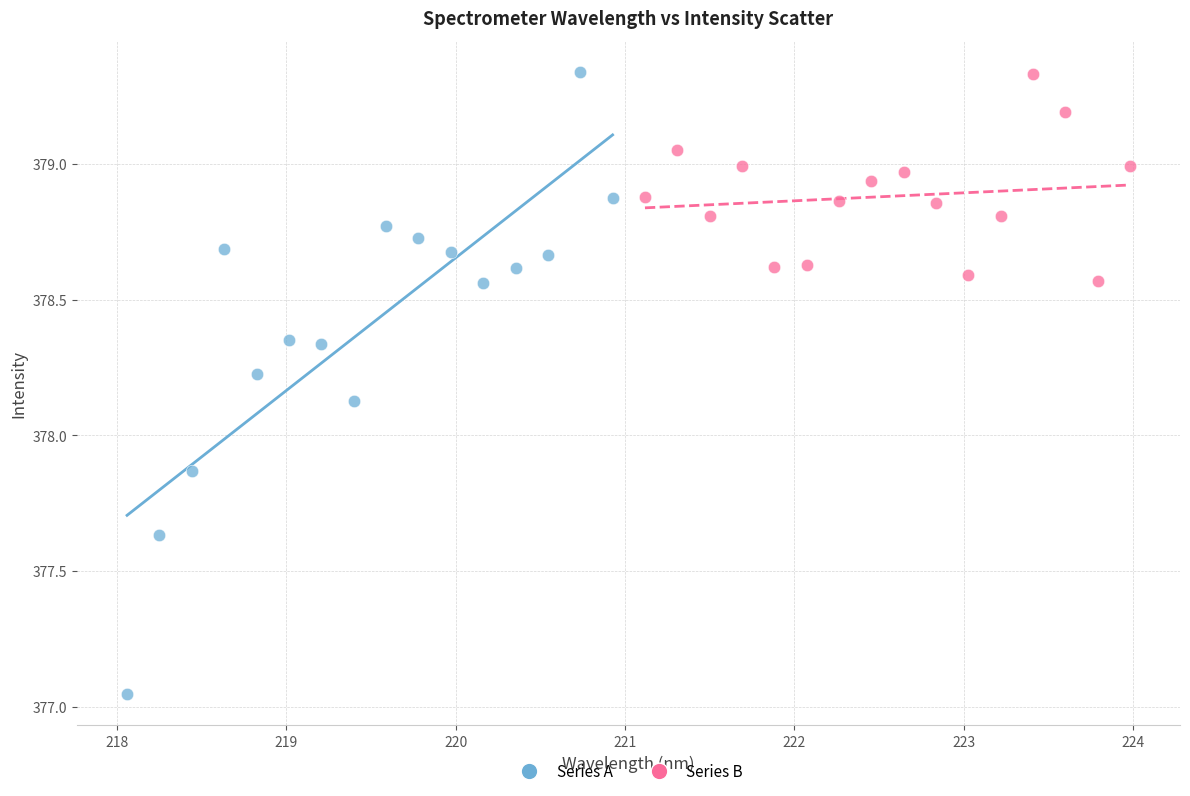

Which series has the widest spread of Y values?

Series A